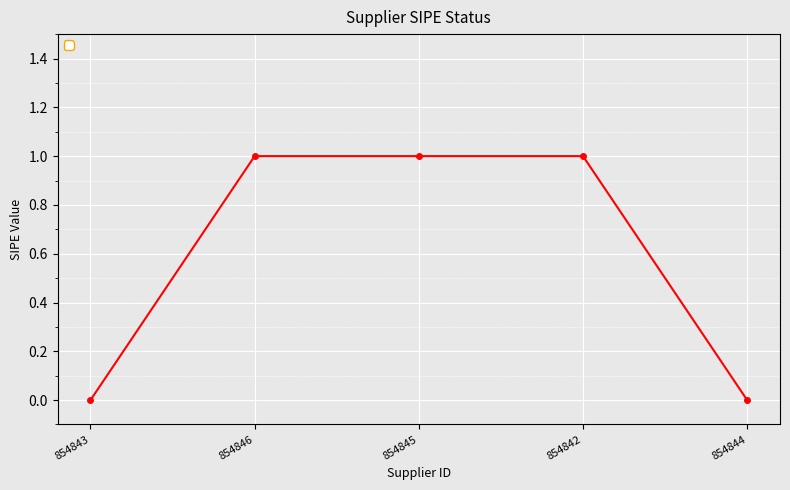

Reading right to left, extract all data points from this chart.

0	1	1	1	0